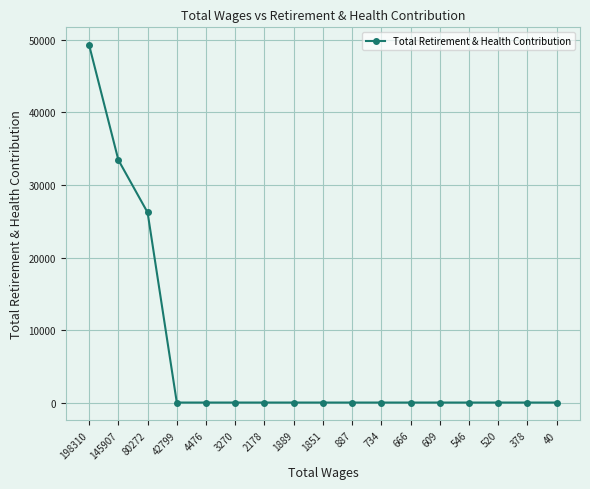

How many values exceed 0?

3